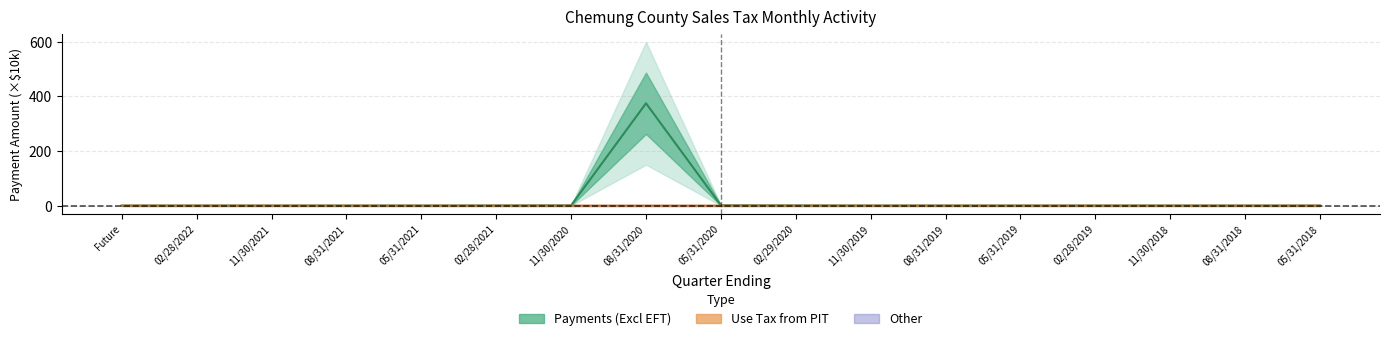

True or false: Payments (Excl EFT) and Use Tax from PIT intersect in this chart.

False